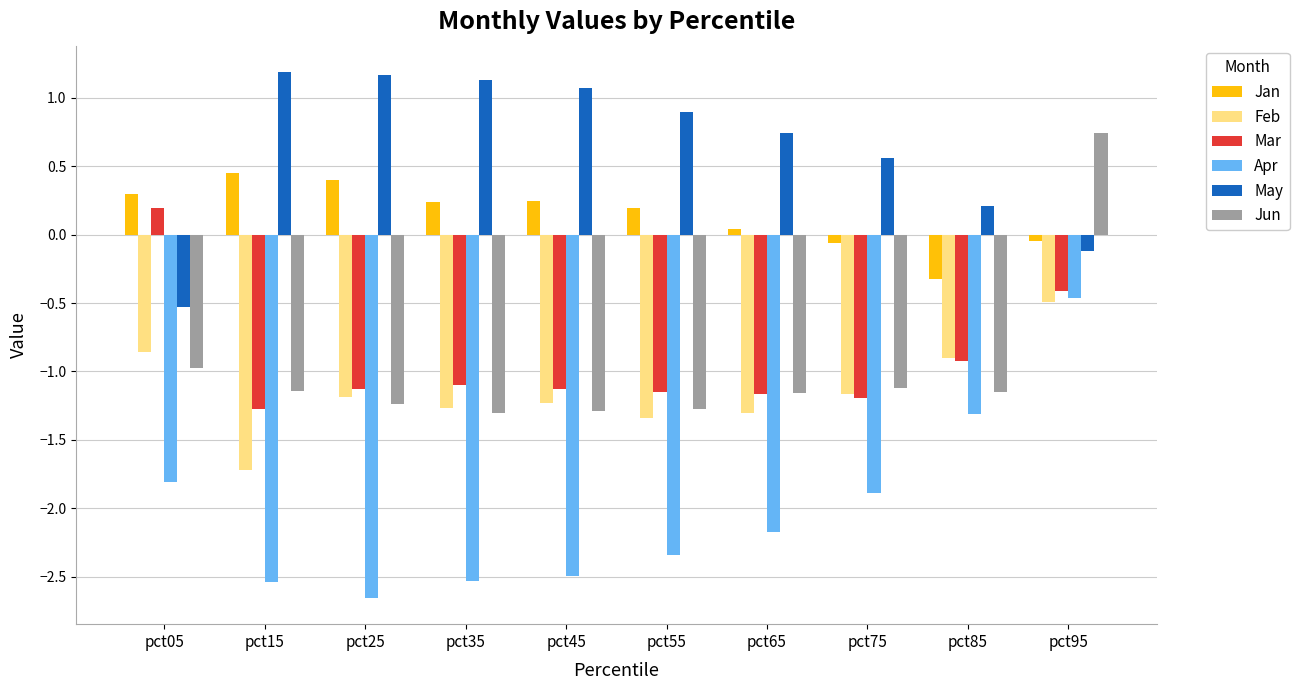

How many groups of bars are there?

10